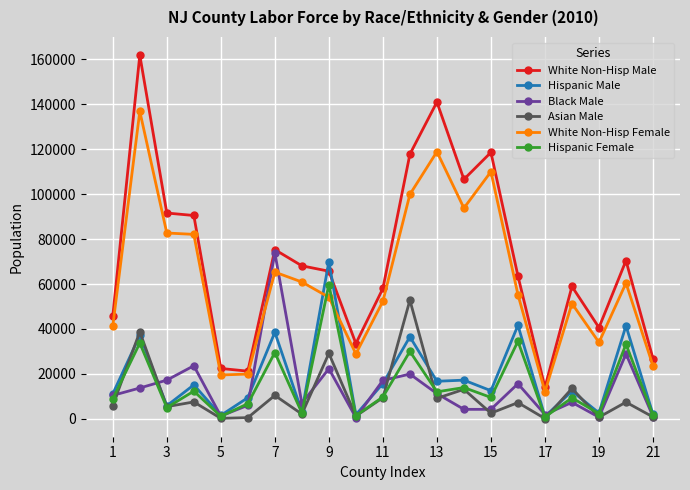

In Asian Male, how many points are lower than both neighbors (excluding endpoints)?

8